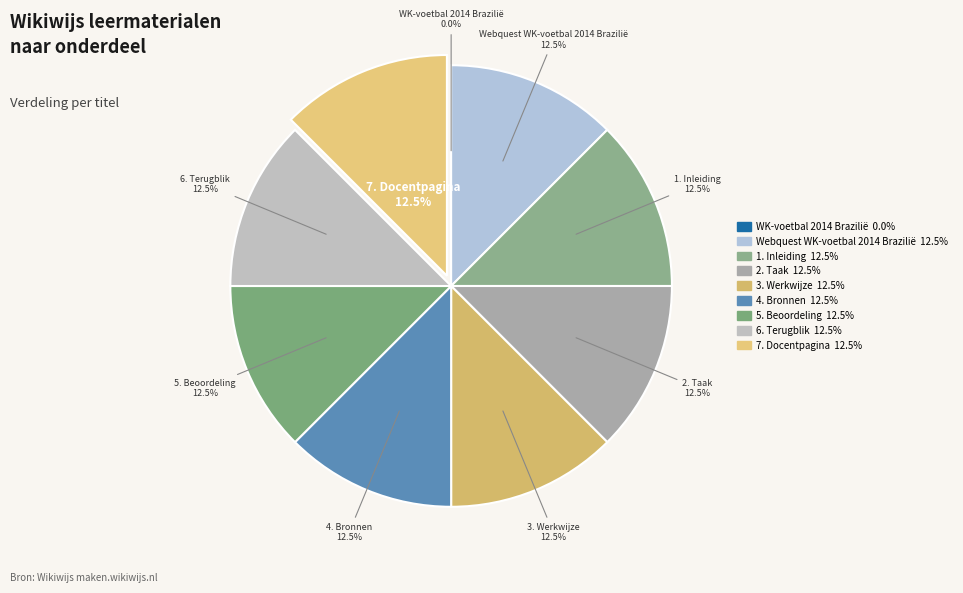

Is there any slice that represents more than half of the pie?

No